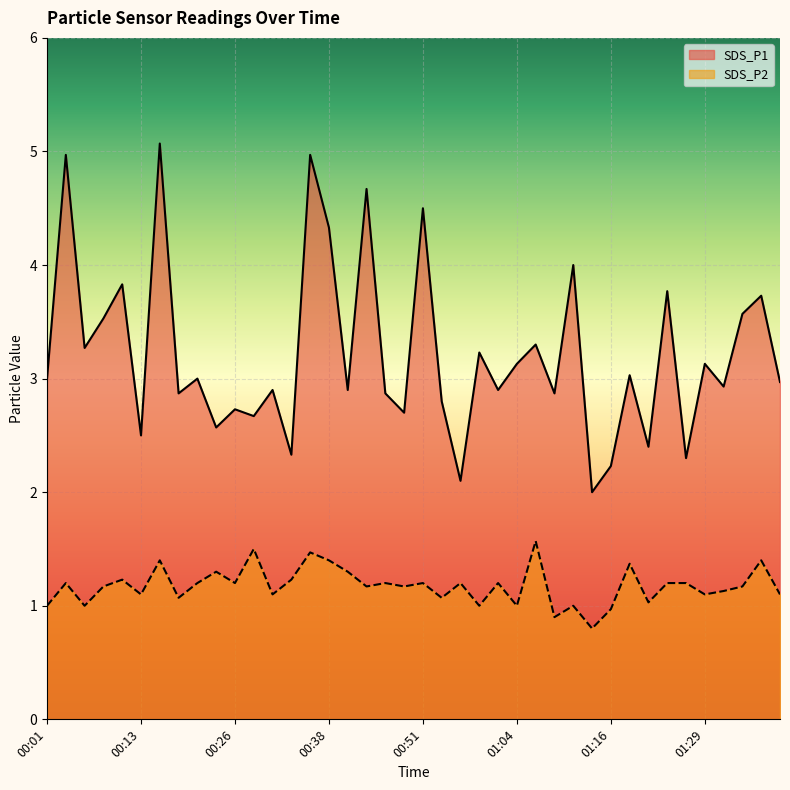

What is the difference between the maximum and minimum values in the SDS_P1 series?

3.1